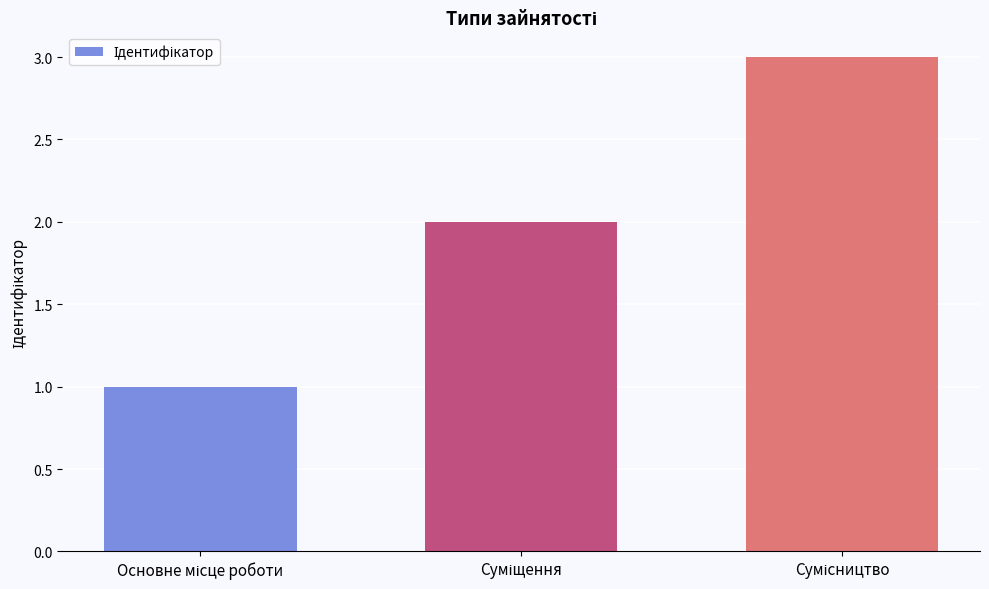

What is the greatest value displayed?

3